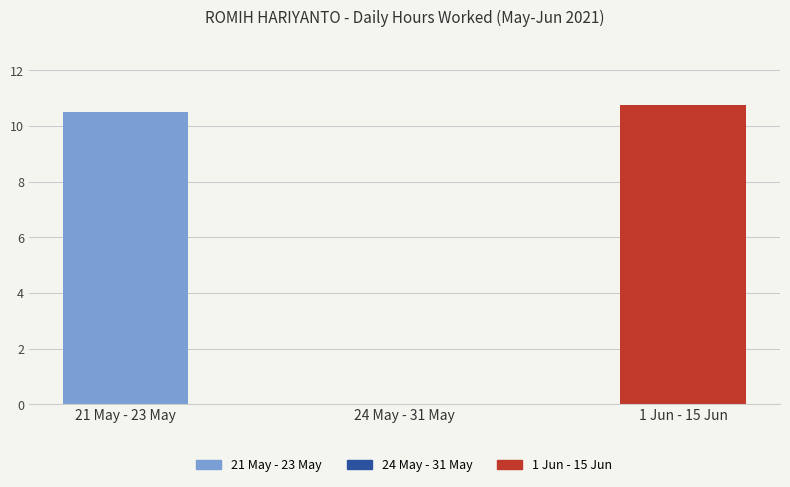

What is the ratio of the value at 21 May - 23 May to the value at 1 Jun - 15 Jun?

1.0